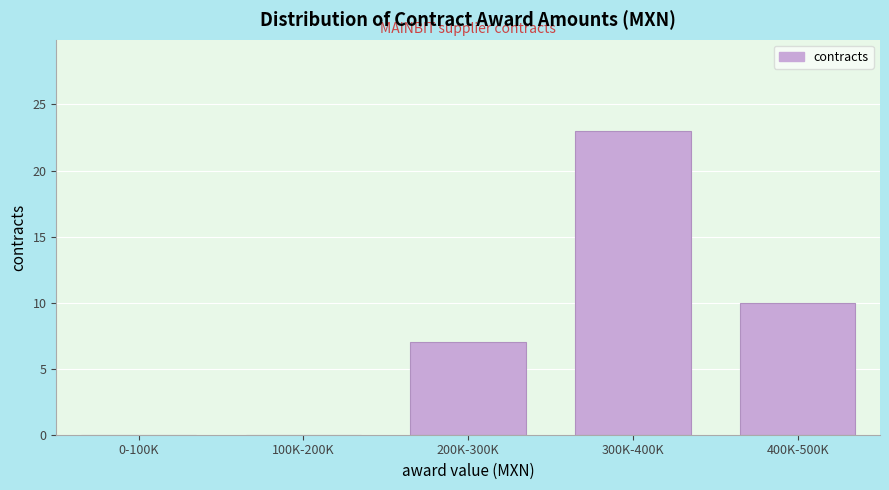

Reading right to left, what are all the values shown in this chart?

400K-500K=10	300K-400K=23	200K-300K=7	100K-200K=0	0-100K=0